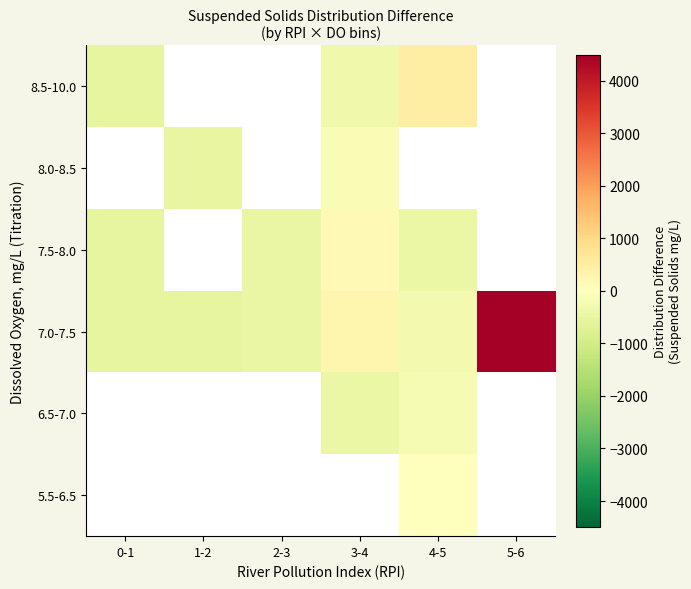

What is the sum of the 7.0-7.5 values at 0-1 and 5-6?

3961.7